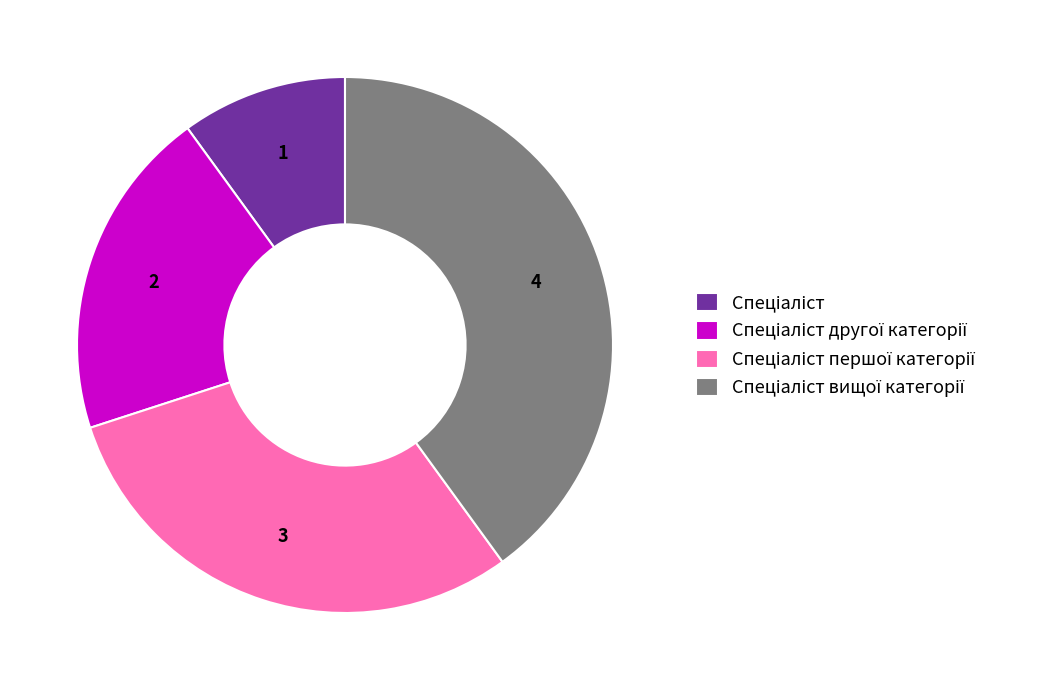

Is there a majority slice in this chart?

No